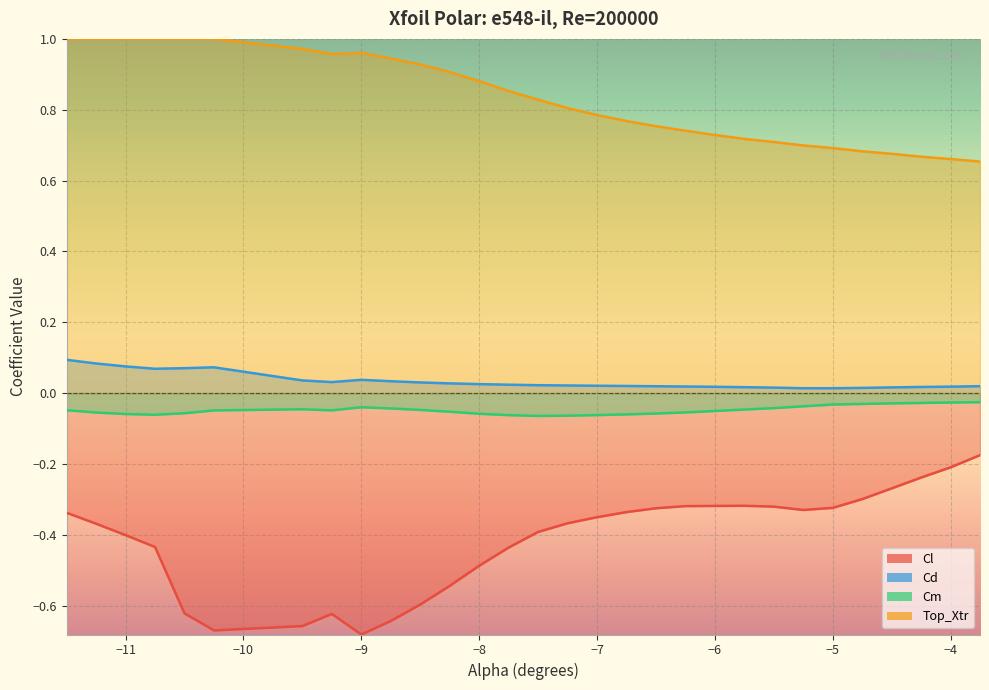

Does the chart display data point markers on the line(s)?

No